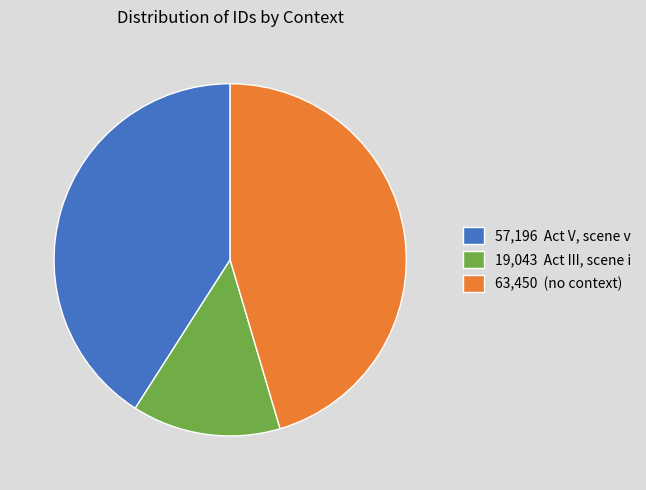

The 57,196 Act V, scene v slice represents 54% of the pie. True or false?

False